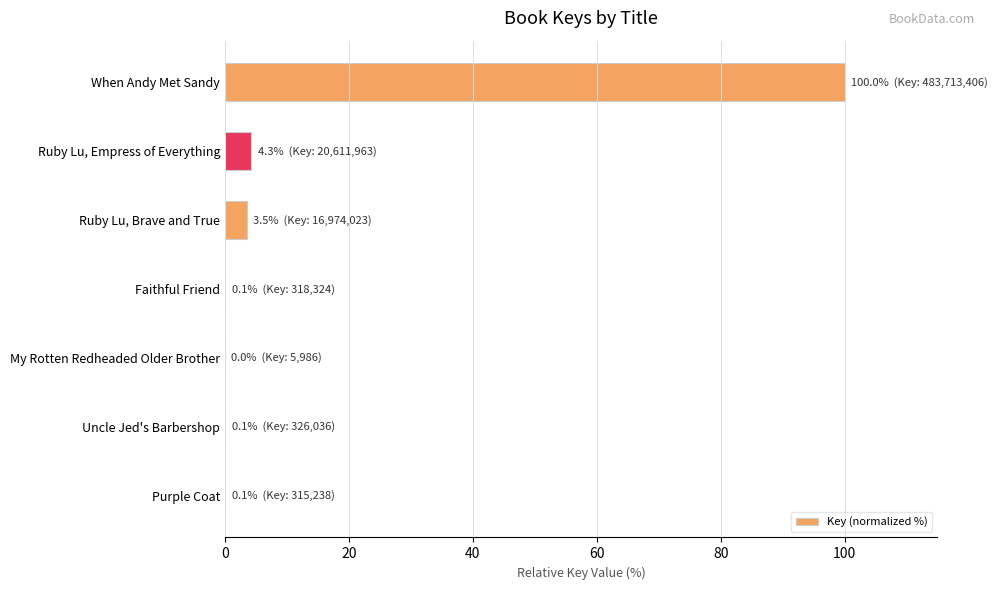

Which label corresponds to the largest value in the chart?

When Andy Met Sandy